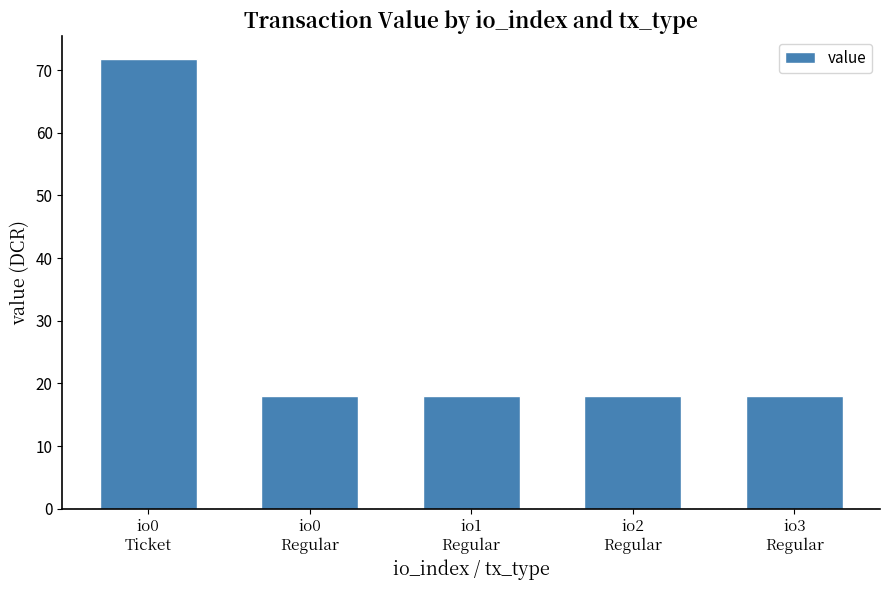

What is the label of the 4th bar from the left?

io2
Regular